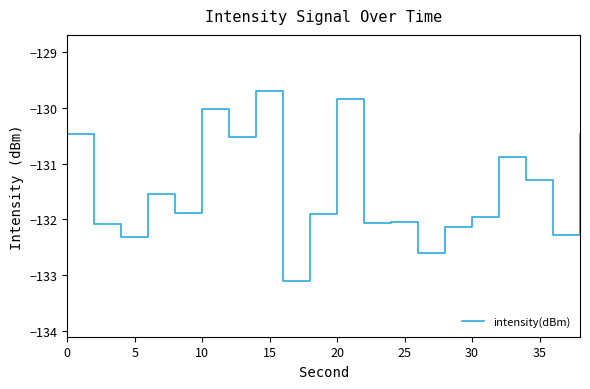

What is the difference between the maximum and minimum values?

3.4